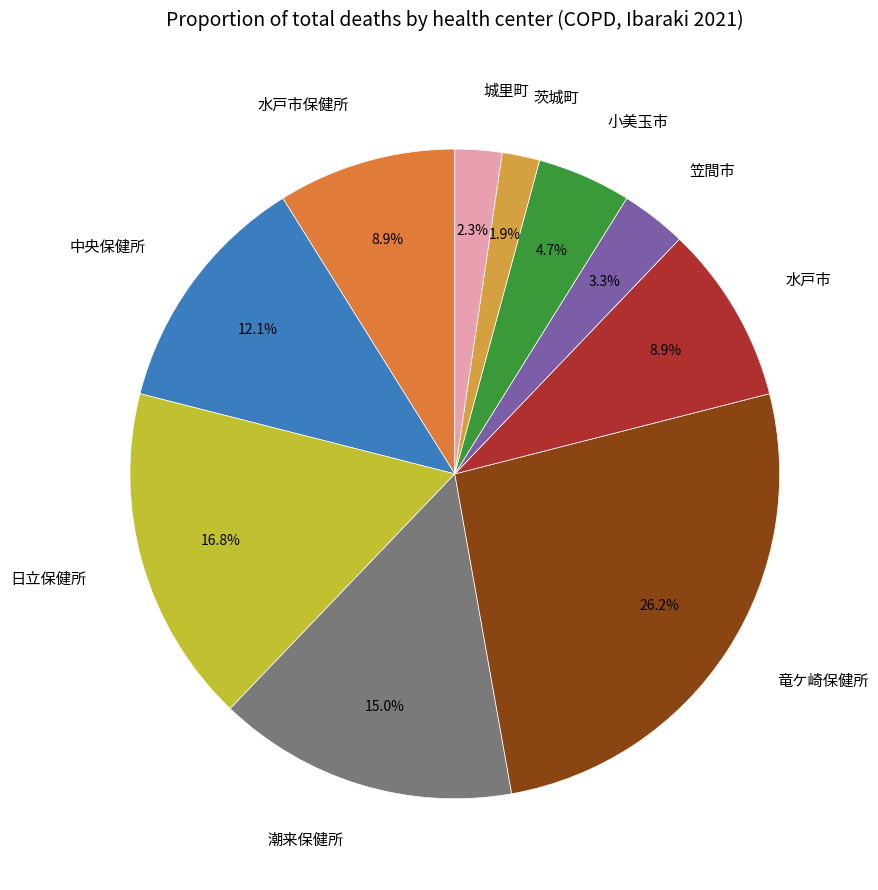

Count the number of slices in the pie.

10